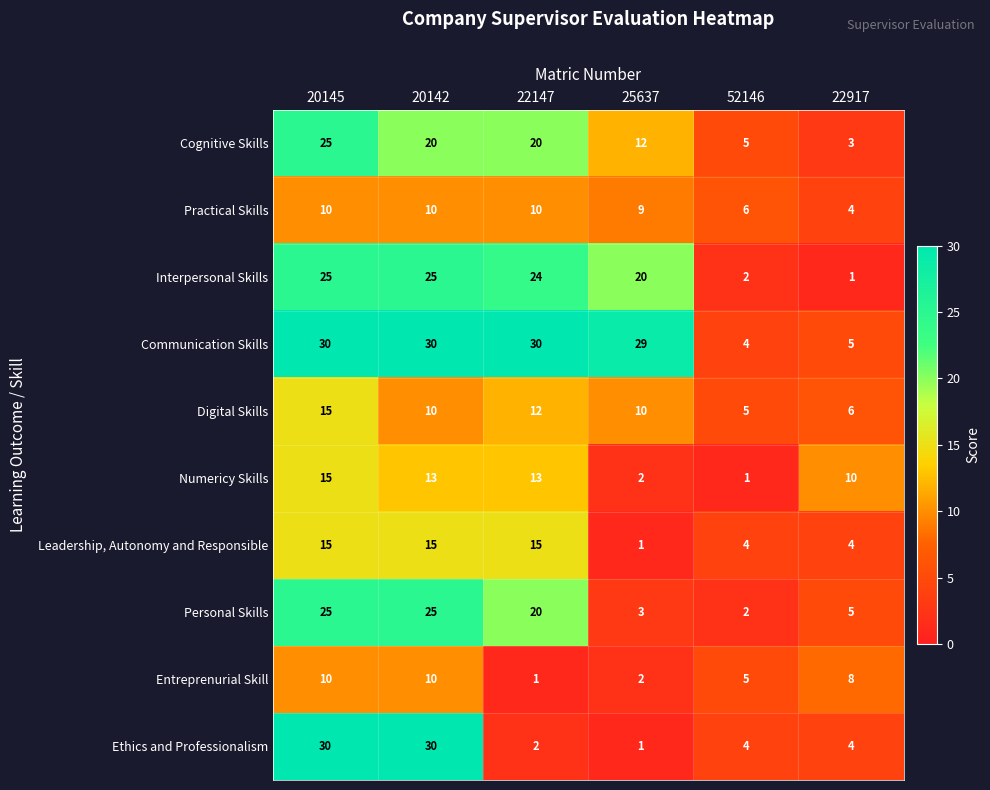

At which label is Entreprenurial Skill closest to 5?

52146